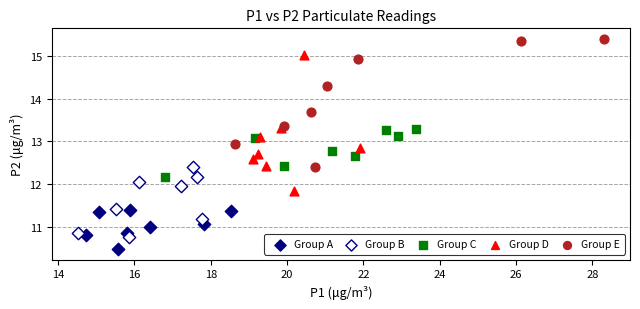

Which series reaches the maximum Y coordinate?

Group E